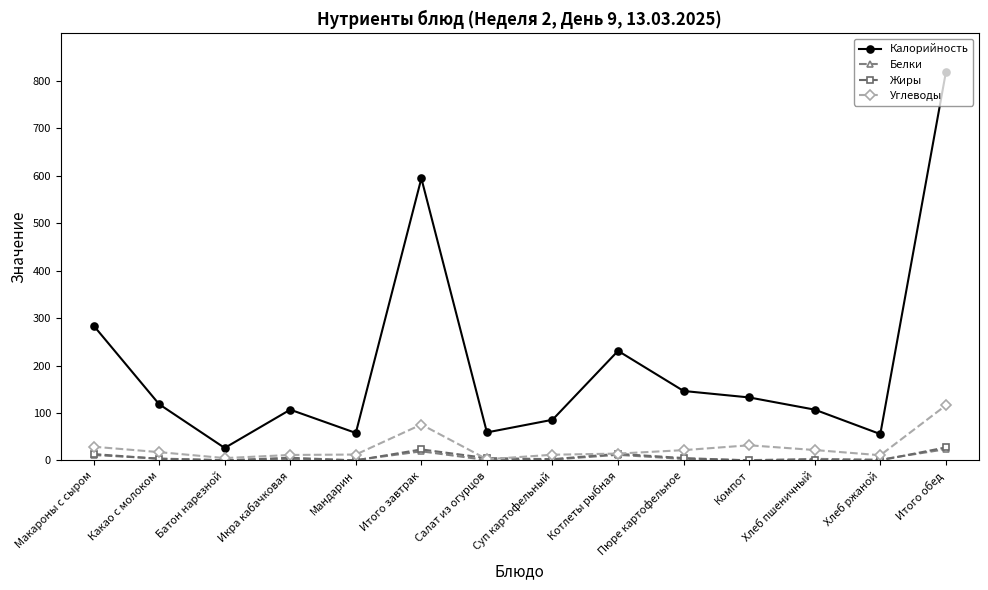

What position from the left is Котлеты рыбная?

9